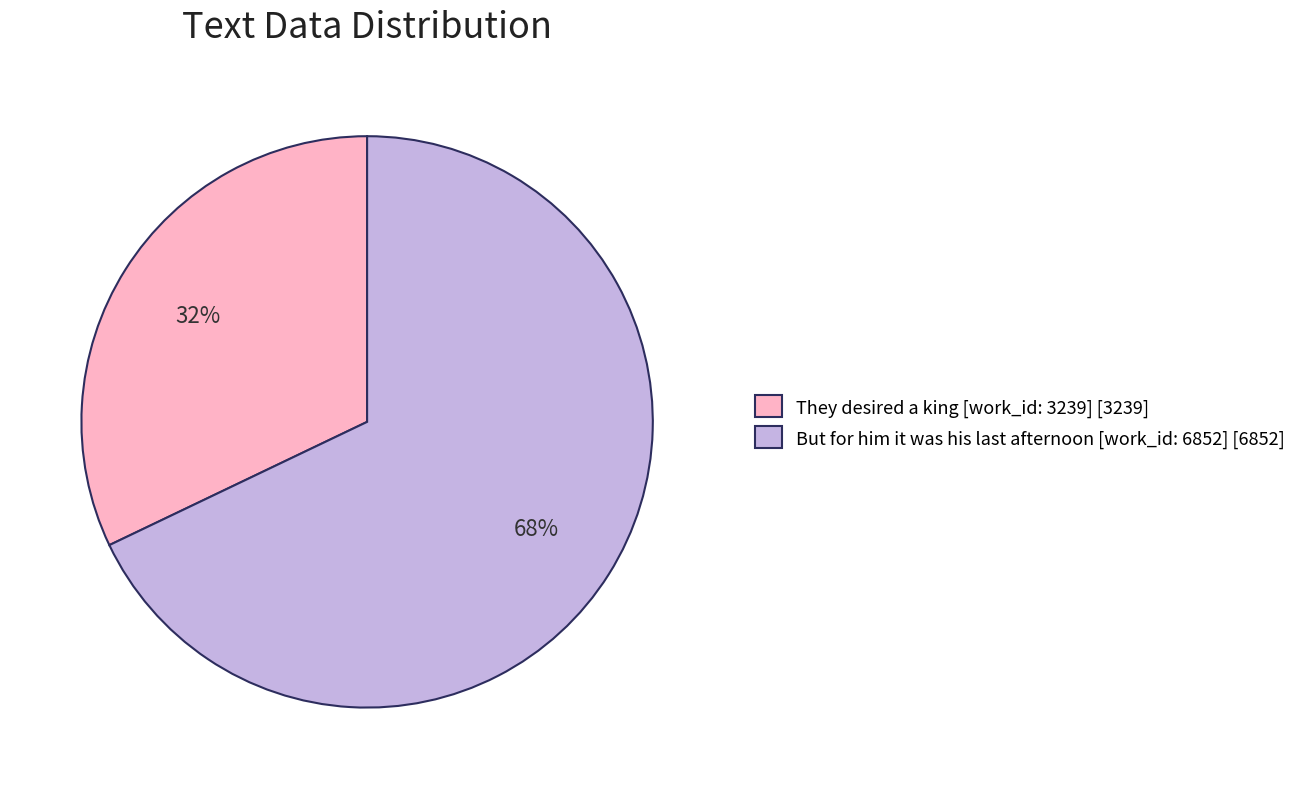

The They desired a king [work_id: 3239] slice represents 32% of the pie. True or false?

True